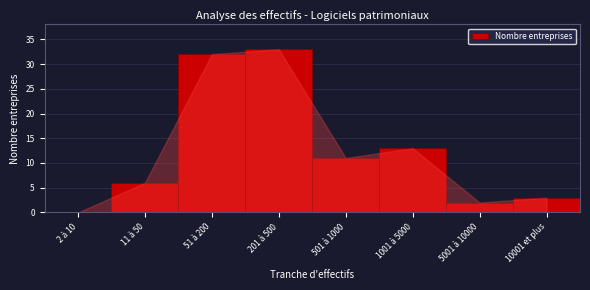

Reading left to right, transcribe all the data shown in this chart.

2 à 10=0	11 à 50=6	51 à 200=32	201 à 500=33	501 à 1000=11	1001 à 5000=13	5001 à 10000=2	10001 et plus=3